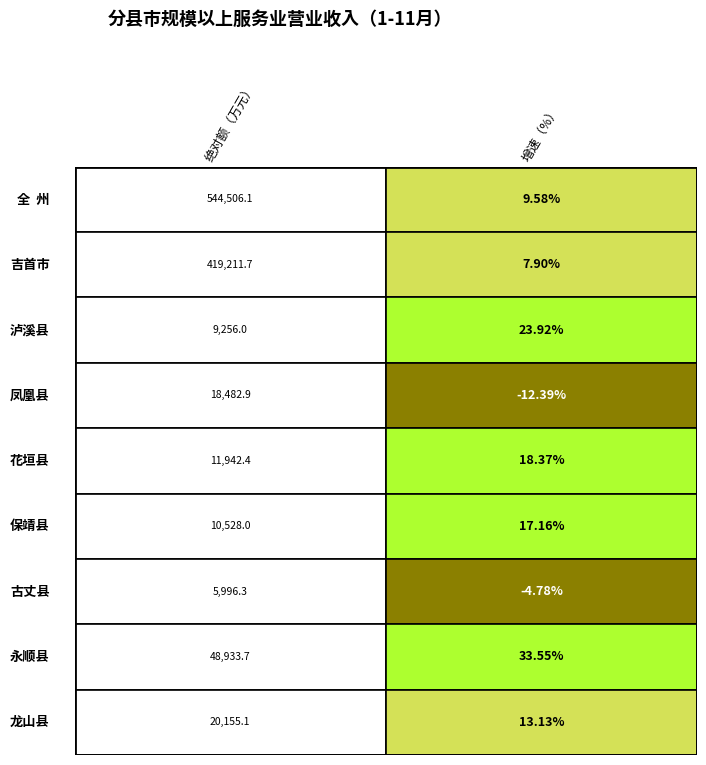

What is the sum of all 泸溪县 values?

9279.9